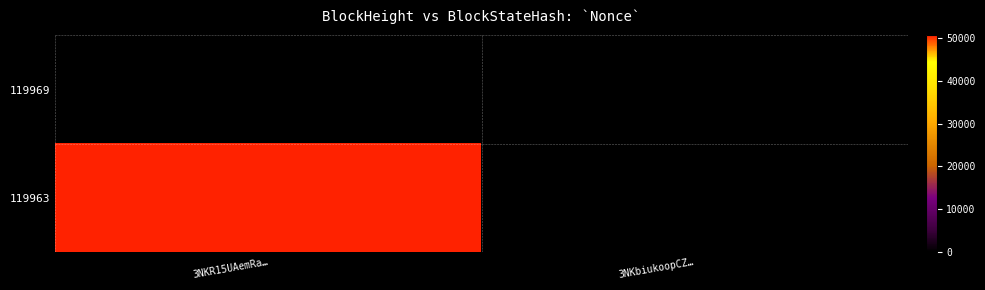

At how many categories does at least one series exceed 25220?

1